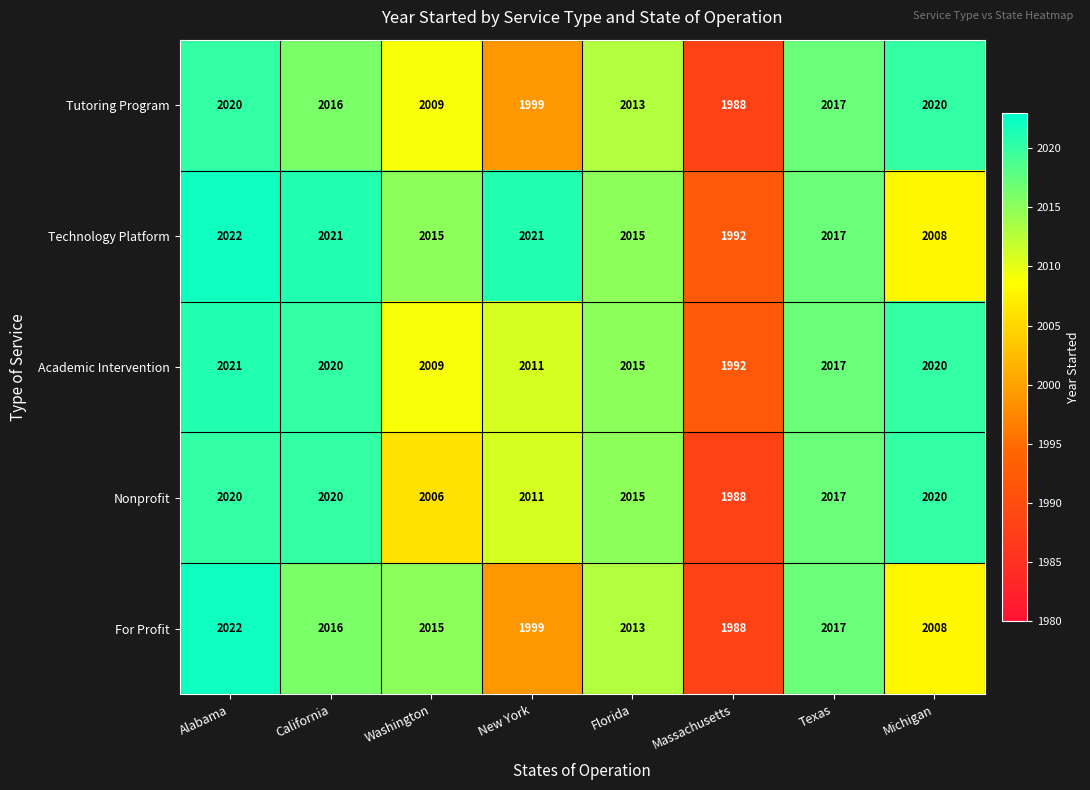

Rank the categories by For Profit value from highest to lowest.

Alabama, Texas, California, Washington, Florida, Michigan, New York, Massachusetts